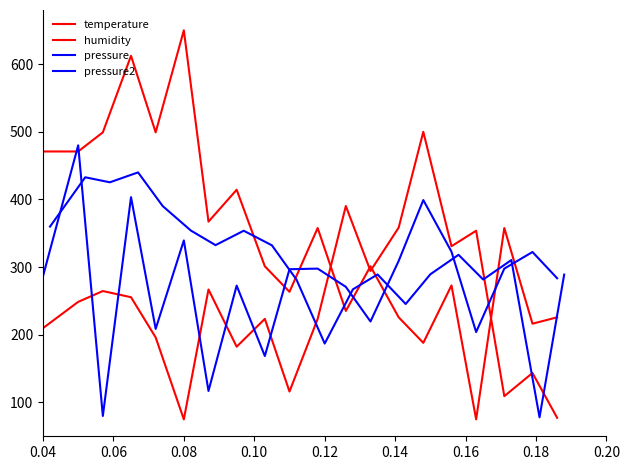

At which label does temperature first exceed 357?

0.04